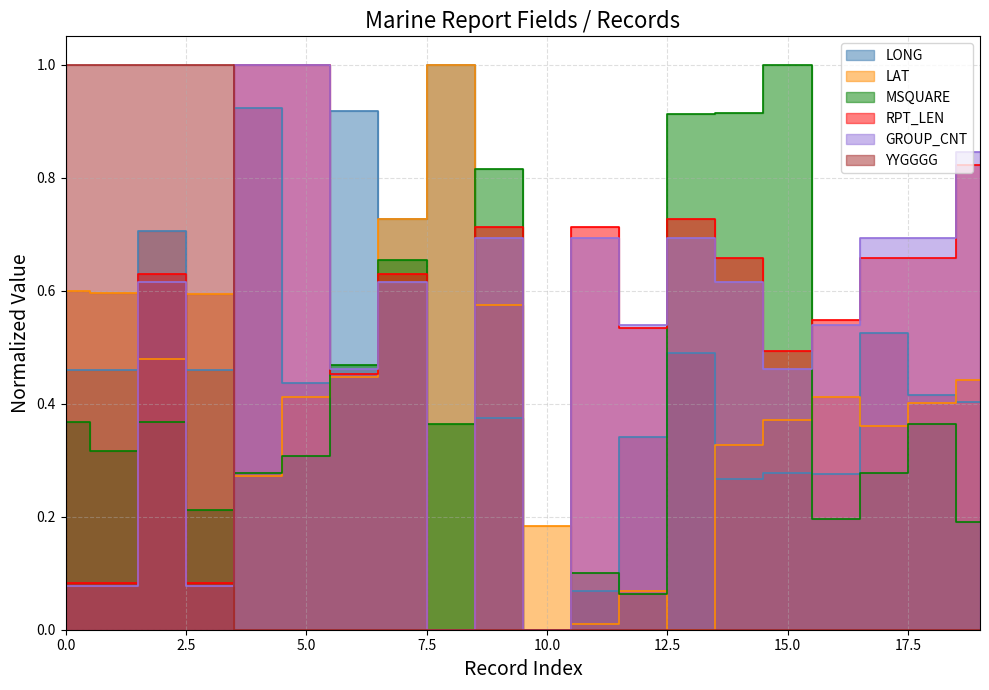

What is the difference between the GROUP_CNT values at 7 and 4?

0.4